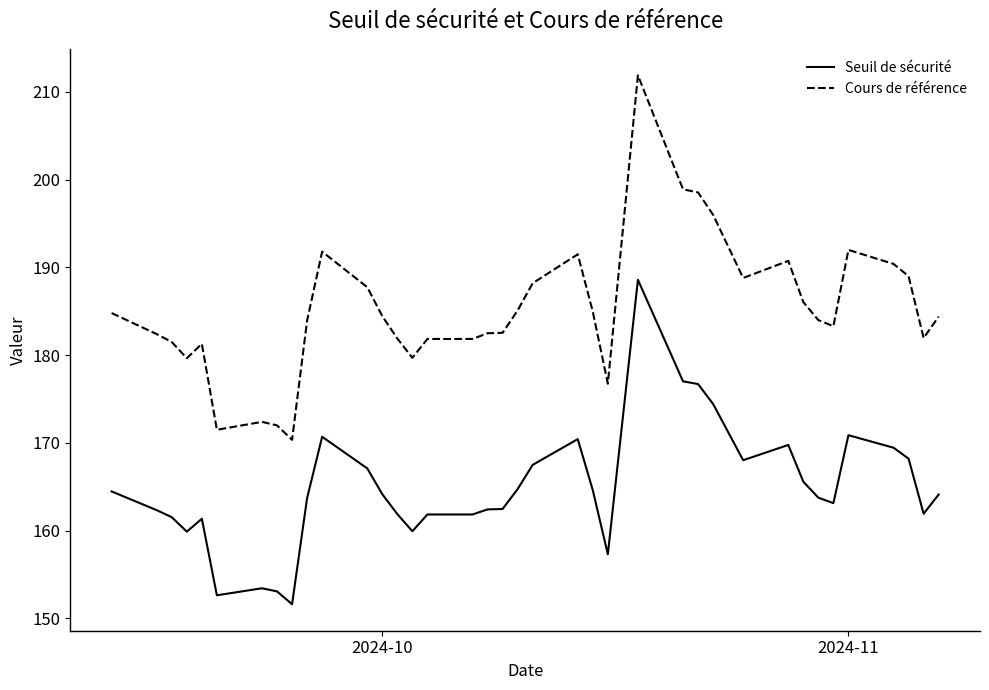

Rank the series by their average value, from highest to lowest.

Cours de référence, Seuil de sécurité